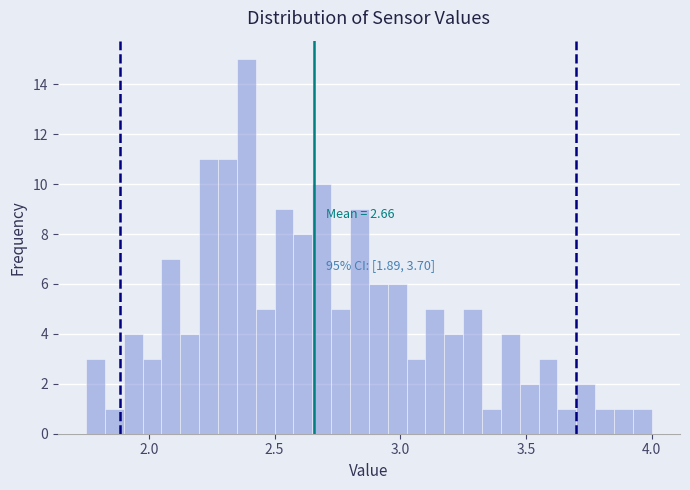

Around what value on the x-axis is the tallest bar? Give the approximate position of its centre, as read against the axis.

2.40